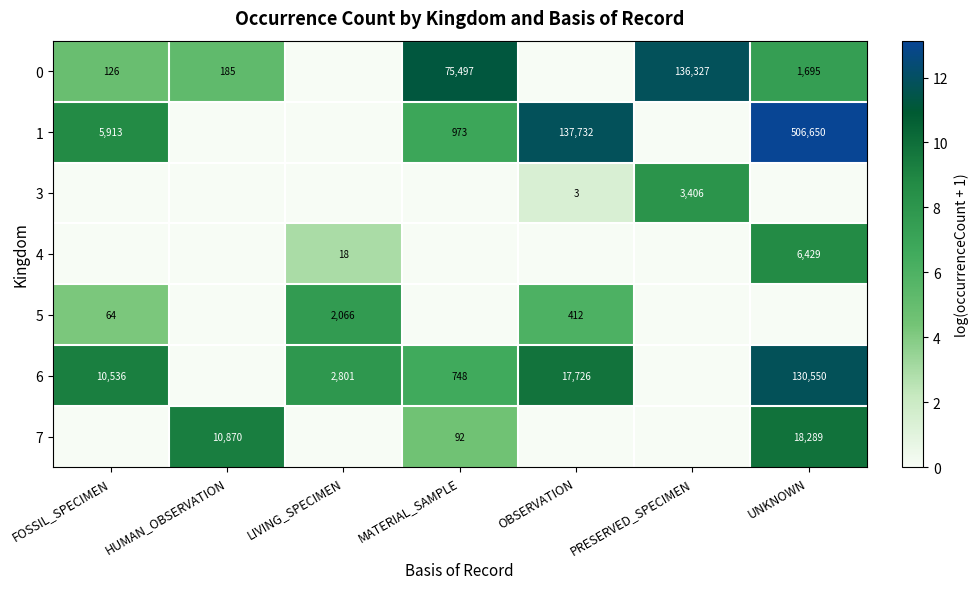

What is the difference between the 6 values at MATERIAL_SAMPLE and OBSERVATION?

16978